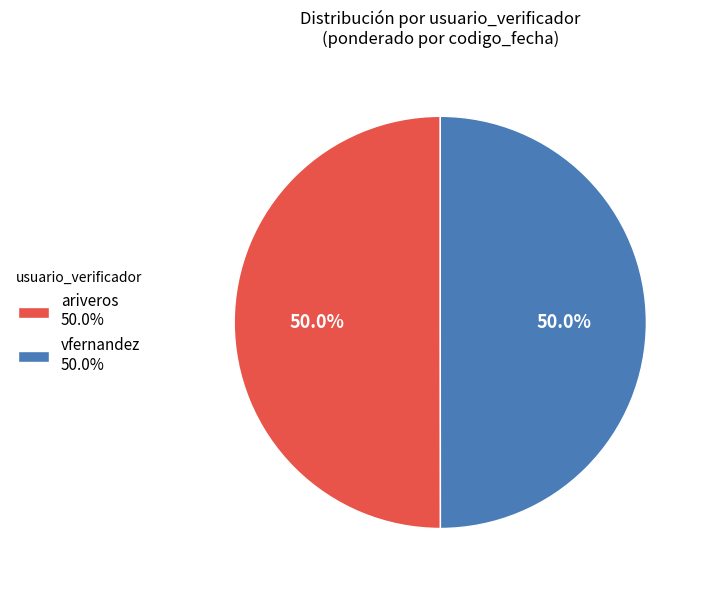

The vfernandez slice represents 59% of the pie. True or false?

False